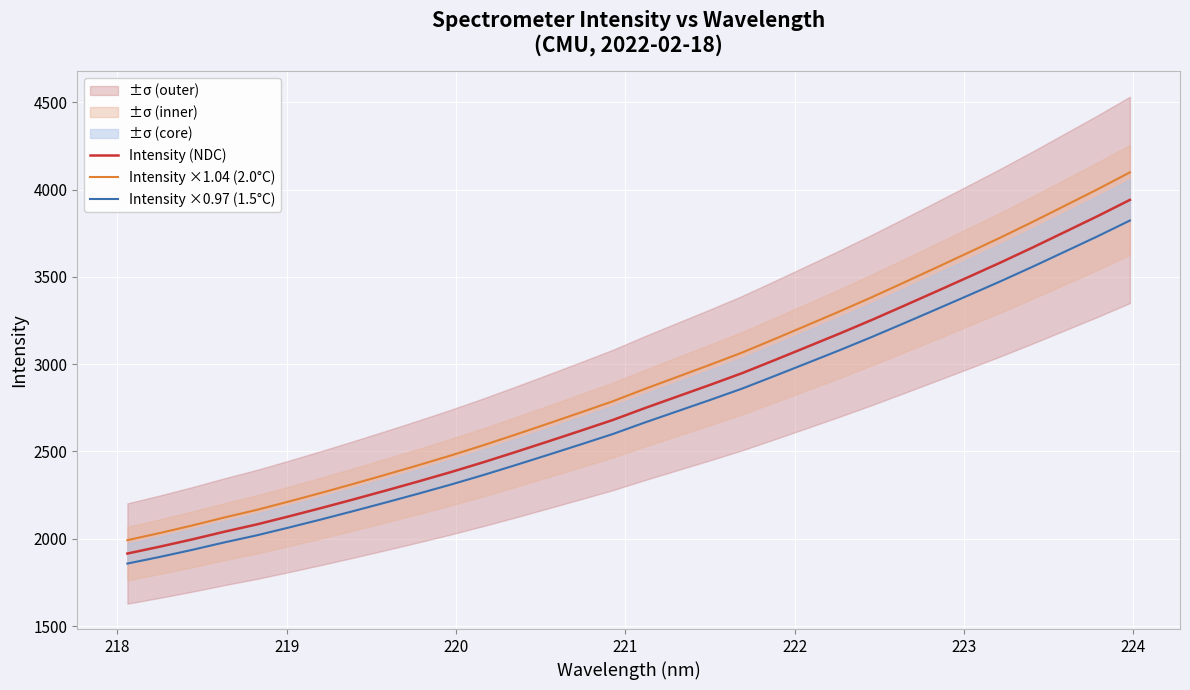

True or false: Intensity ×1.04 (2.0°C) and Intensity (NDC) cross at least once.

False